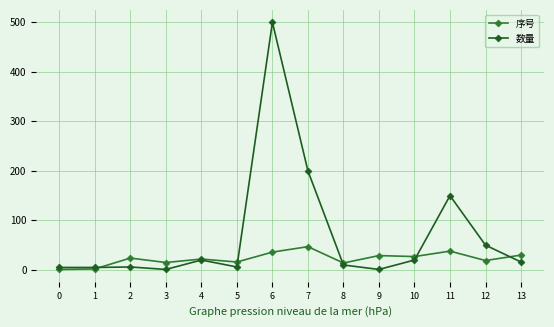

At which category is the sum across all series the highest?

6